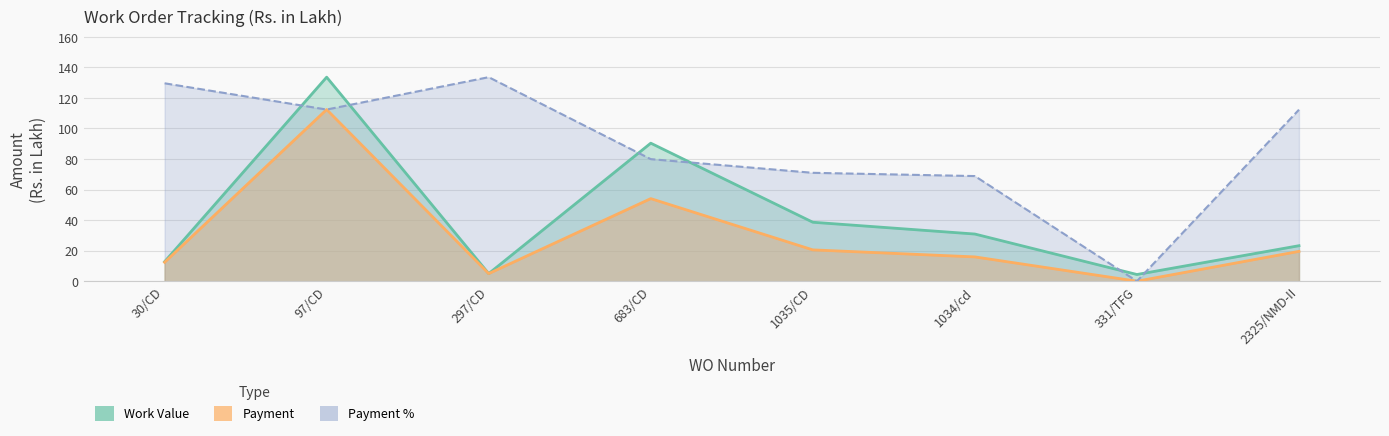

What is the sum of the Payment % values at 1034/cd and 30/CD?

198.4